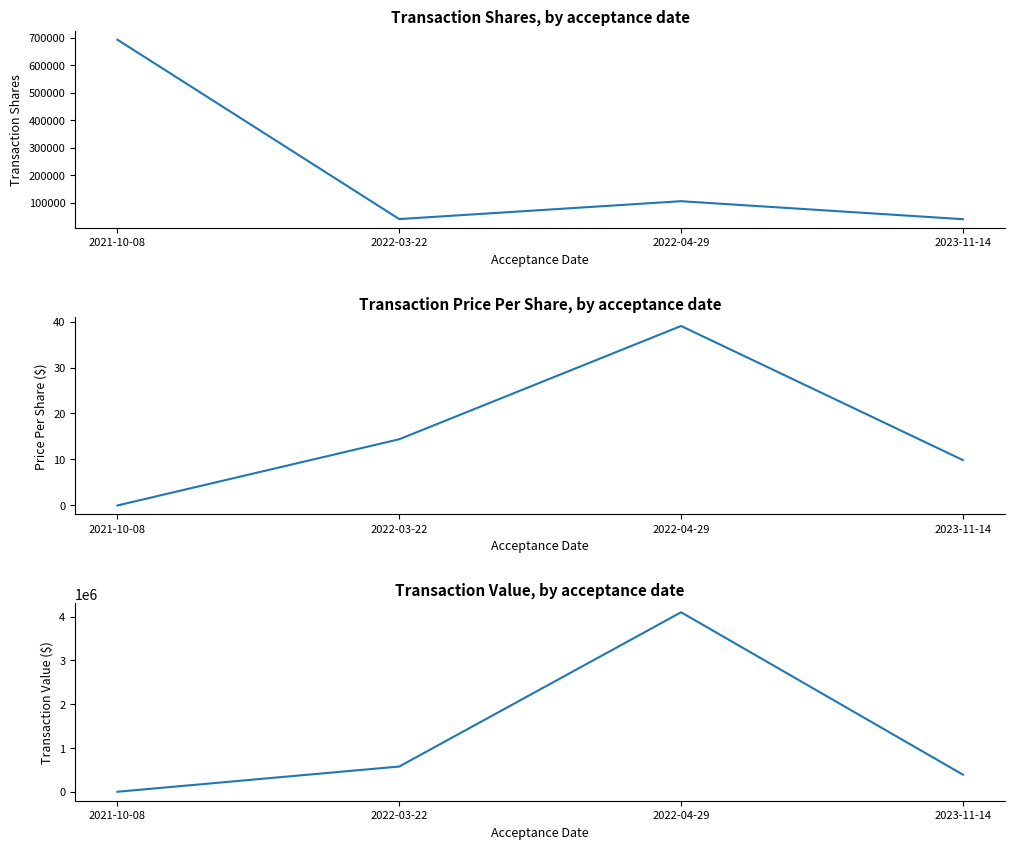

True or false: transactionValue has more than 1 interior local peaks.

False